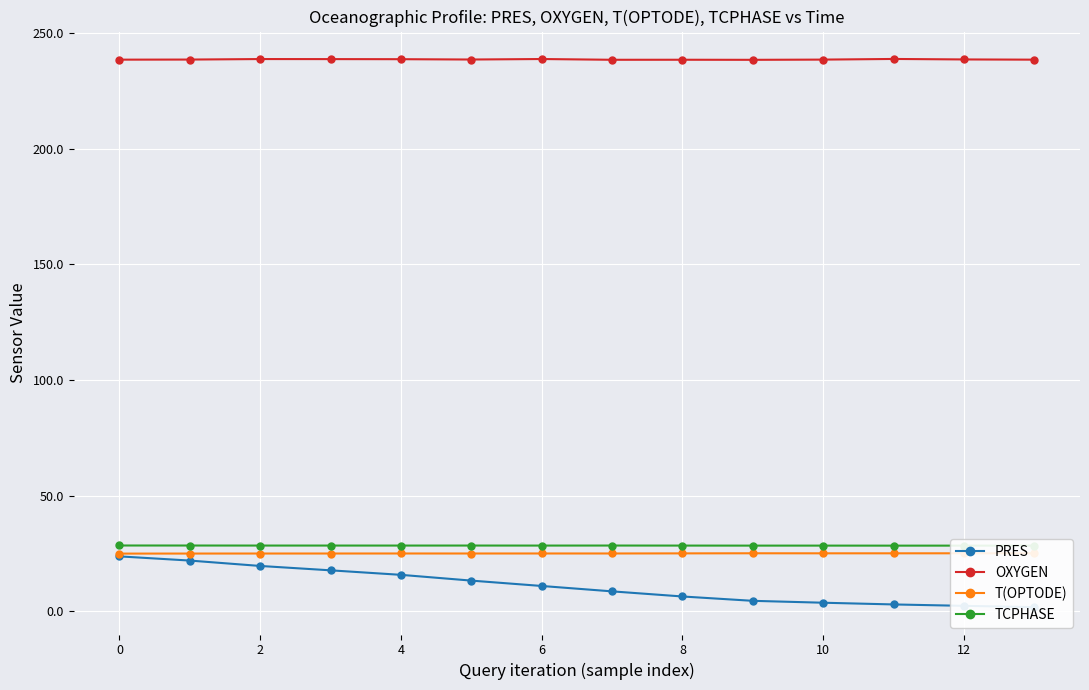

At how many categories does at least one series exceed 44?

14